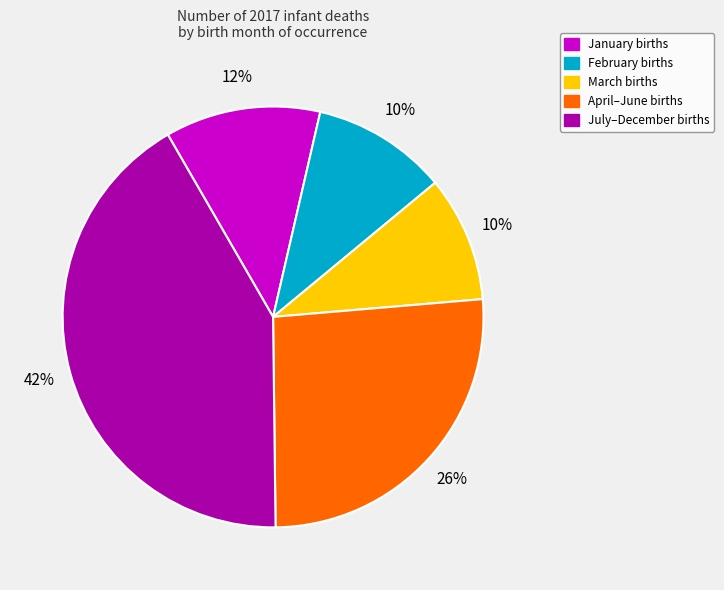

Combined, do February births and April–June births account for over 50%?

No